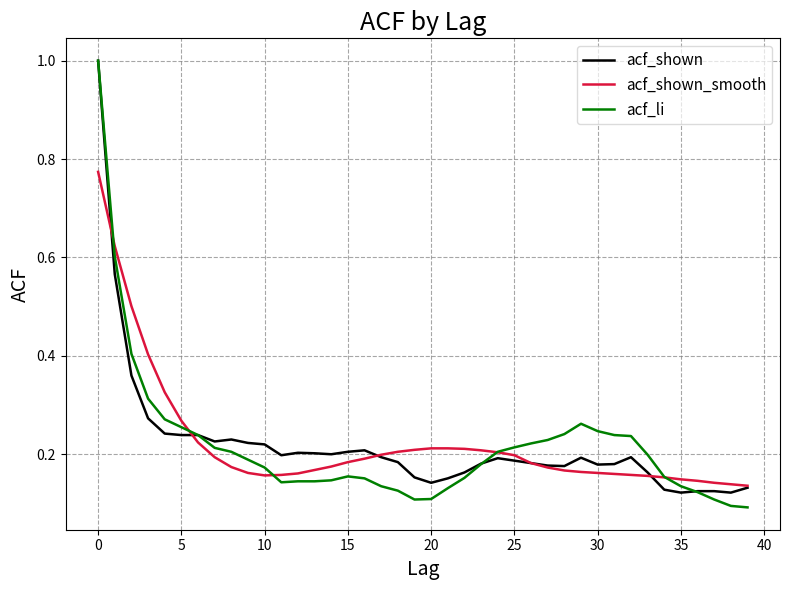

Which series has the widest spread of values?

acf_li